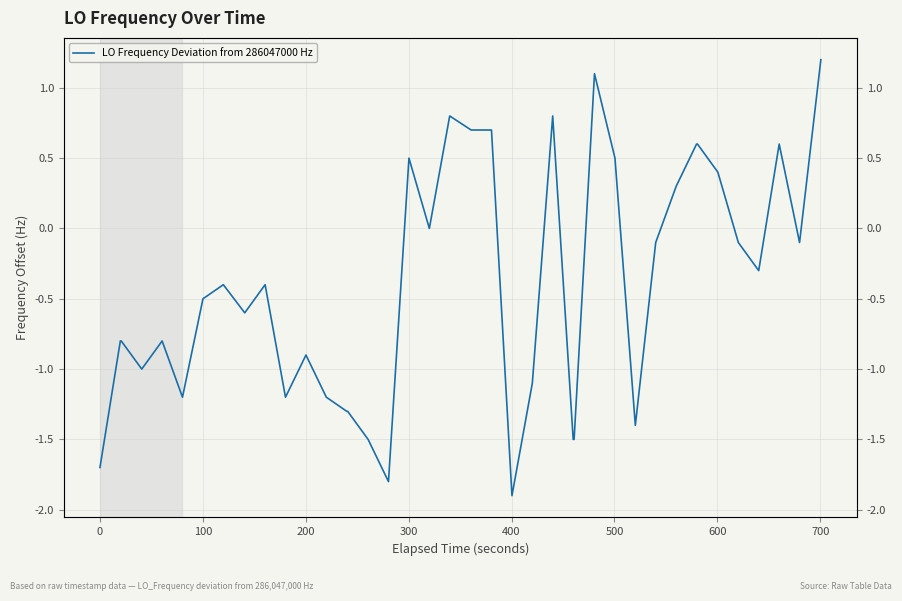

How many points are higher than both their immediate neighbors (excluding endpoints)?

9